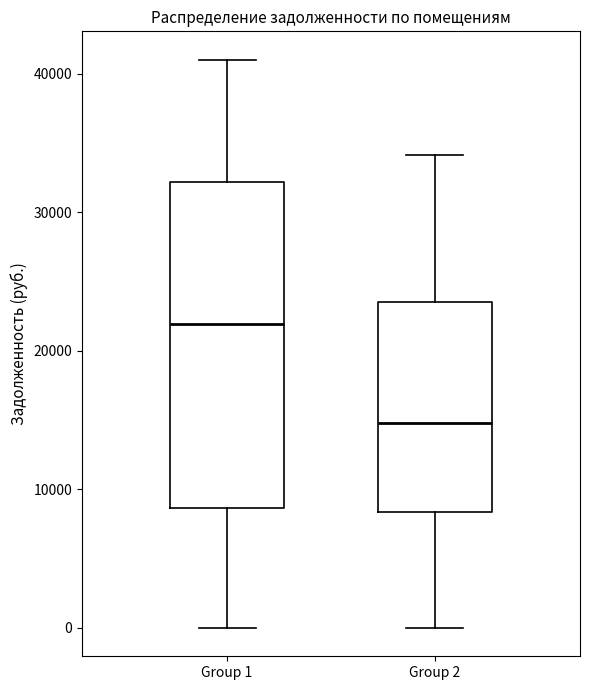

Which box is the tallest, from its lower edge to its upper edge?

Group 1